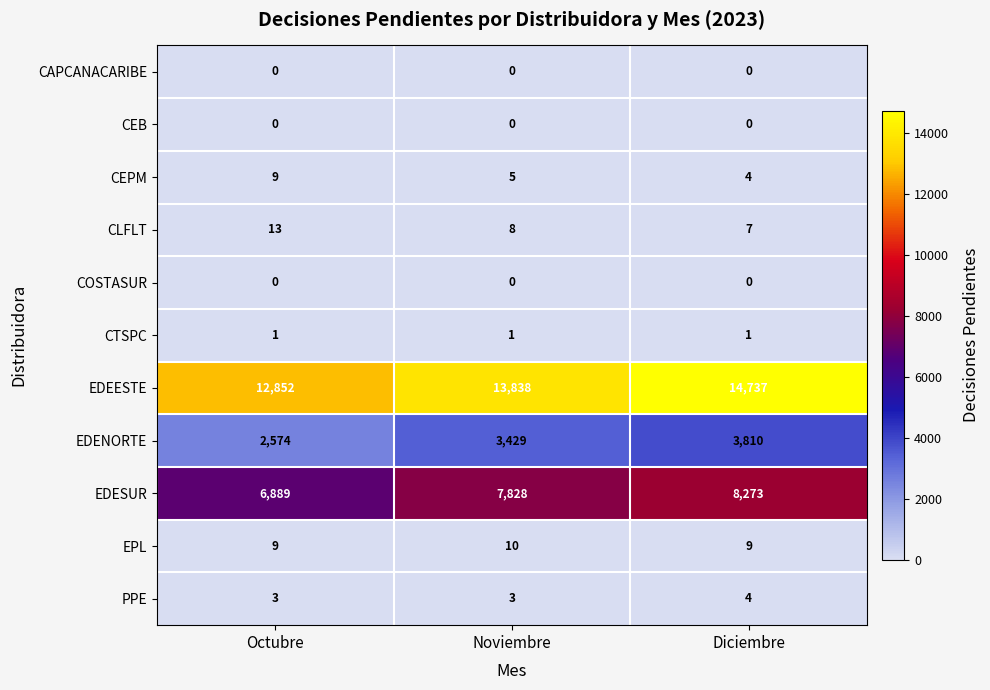

What is the difference between the maximum and minimum values in the EDEESTE series?

1885